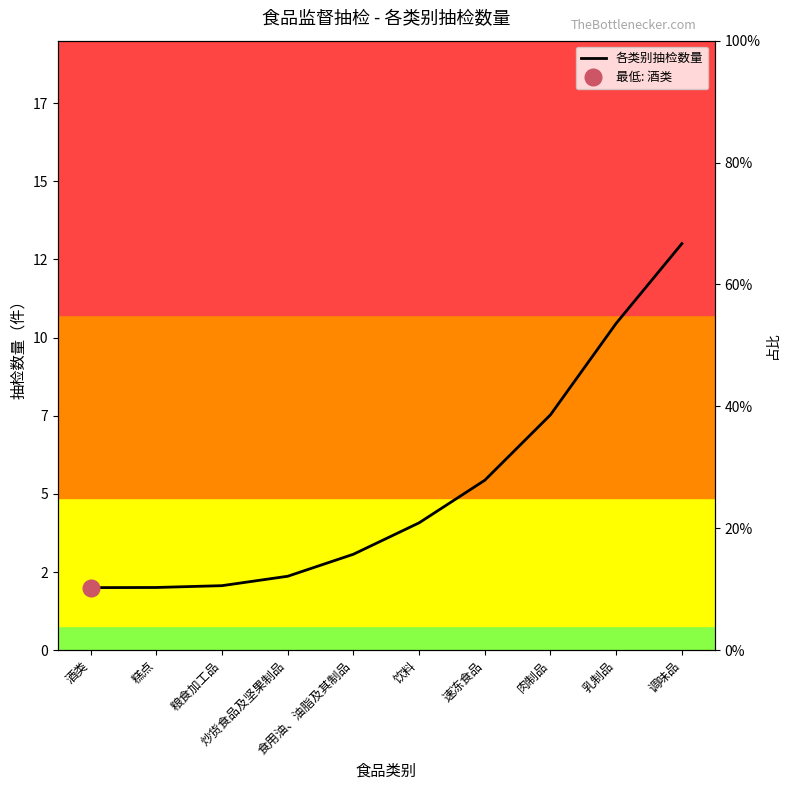

The value at 炒货食品及坚果制品 is 4.2. True or false?

False